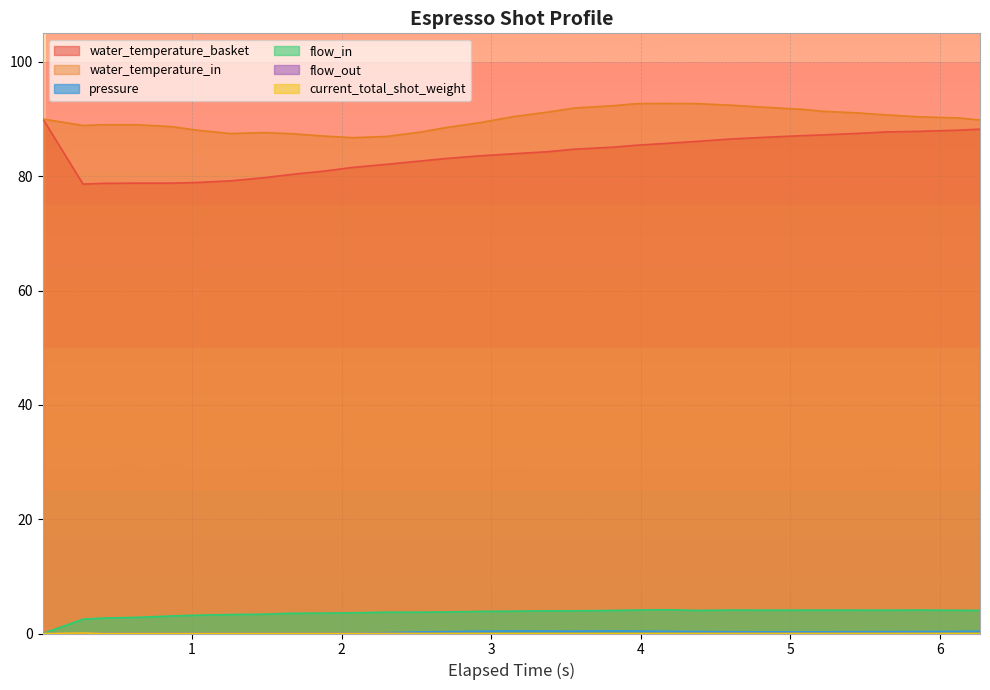

At how many categories does at least one series exceed 31?

31